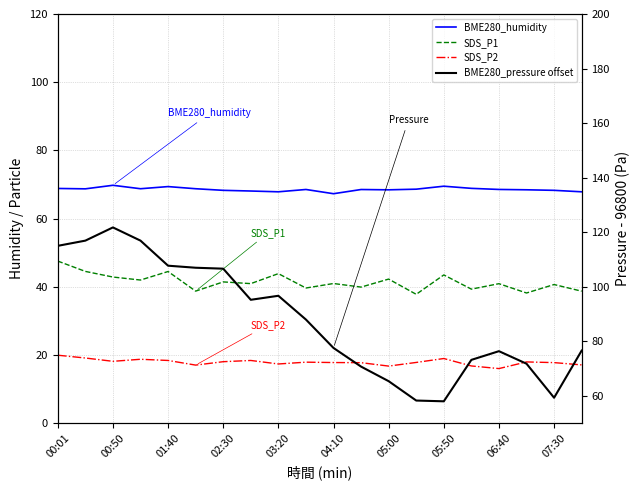

What position from the right is 06:40?

4